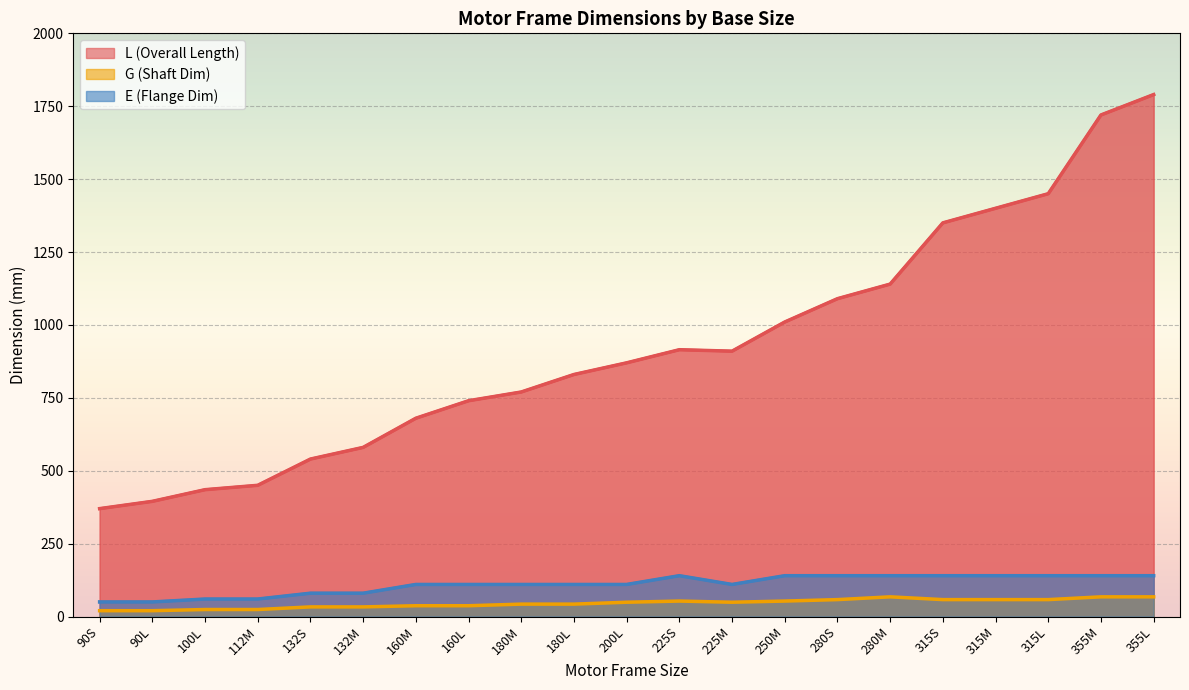

What are all the series names shown in the legend?

L (Overall Length), G (Shaft Dim), E (Flange Dim)